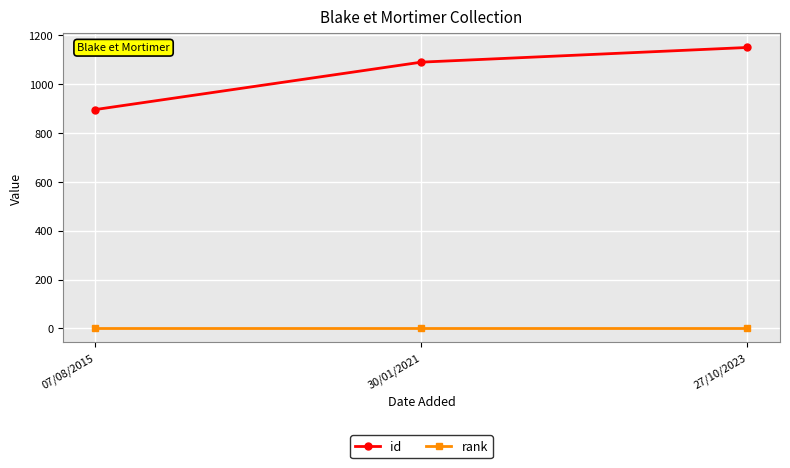

What is the label of the 2nd point from the right?

30/01/2021